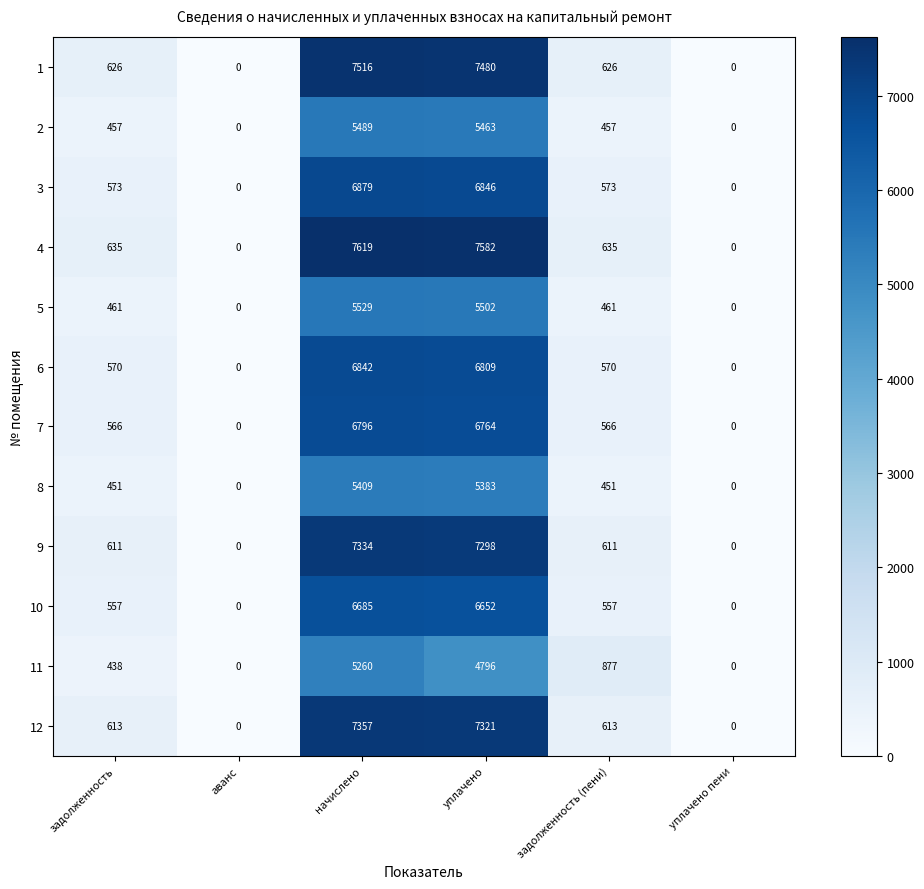

What is the maximum value shown in the chart?

7619